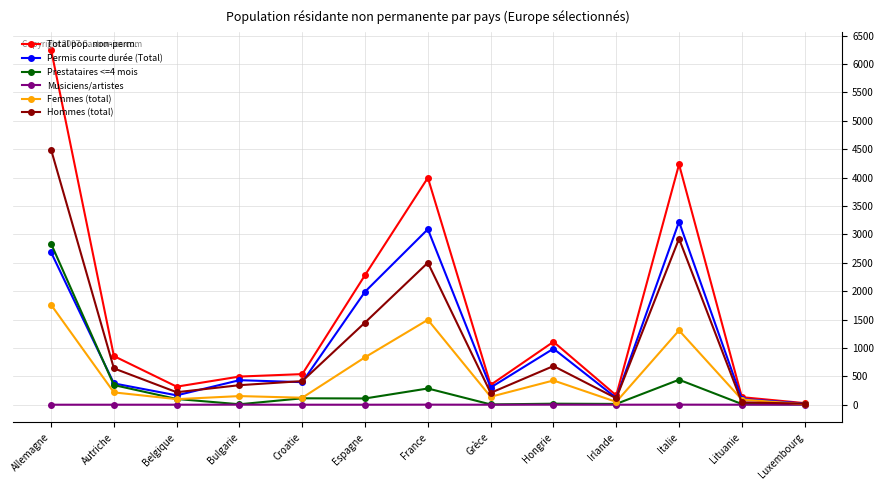

List the series in order of their peak value, lowest first.

Musiciens/artistes, Femmes (total), Prestataires <=4 mois, Permis courte durée (Total), Hommes (total), Total pop. non-perm.